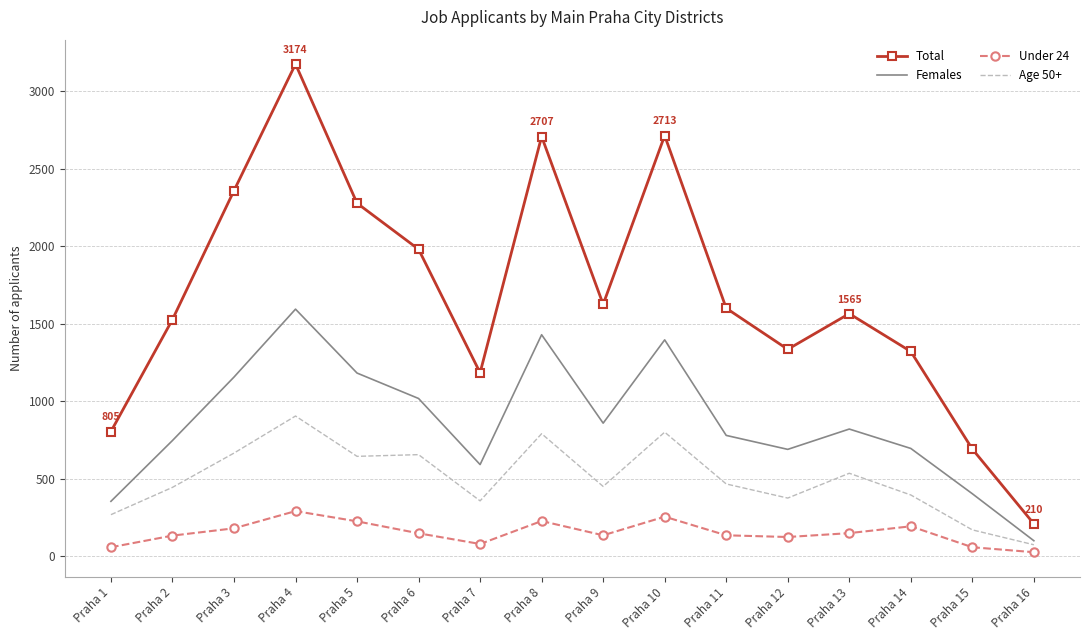

How many interior local peaks does the Total series have?

4